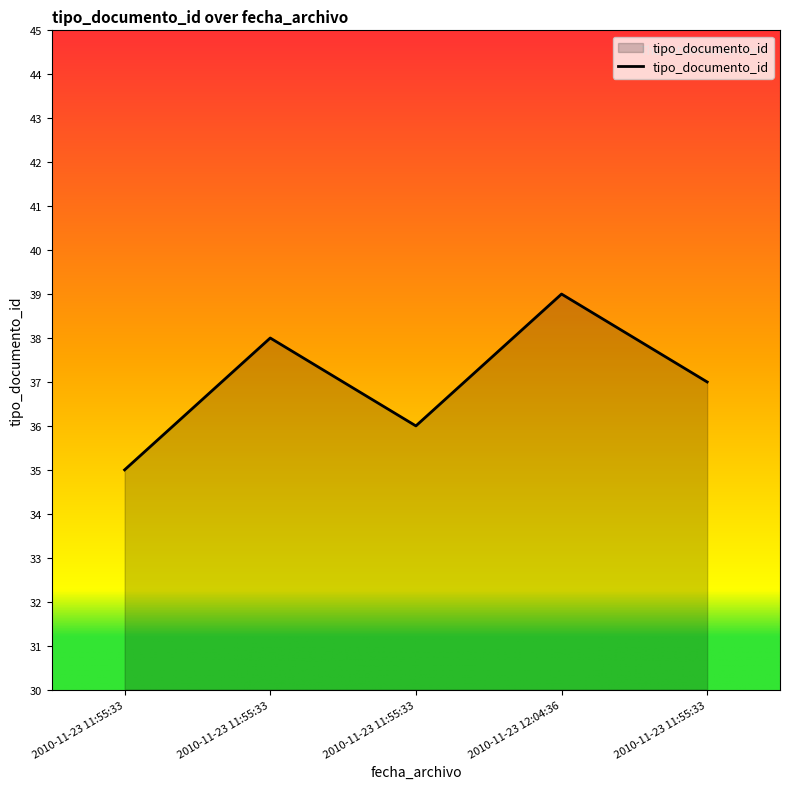

Does the chart have visible grid lines?

No